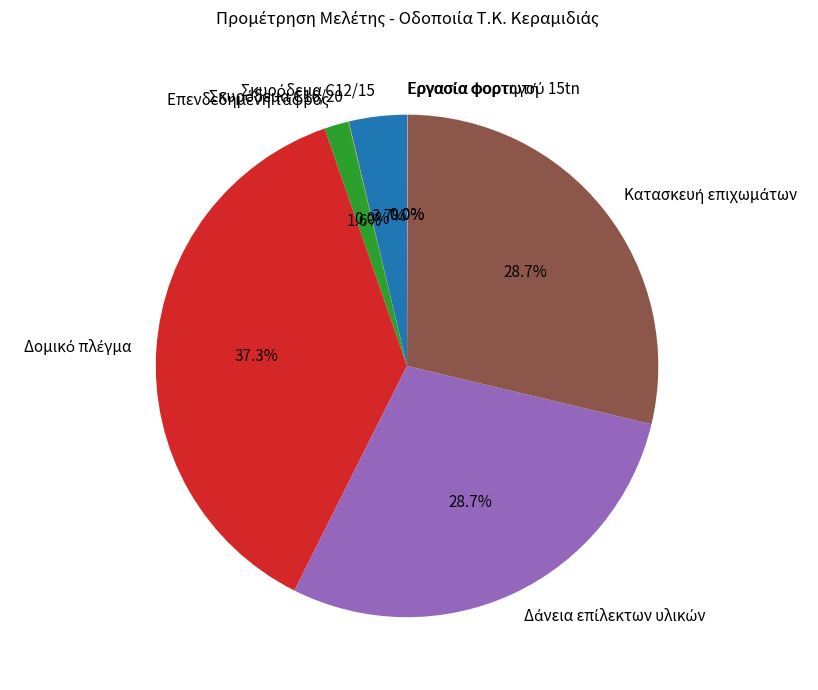

Is there a majority slice in this chart?

No